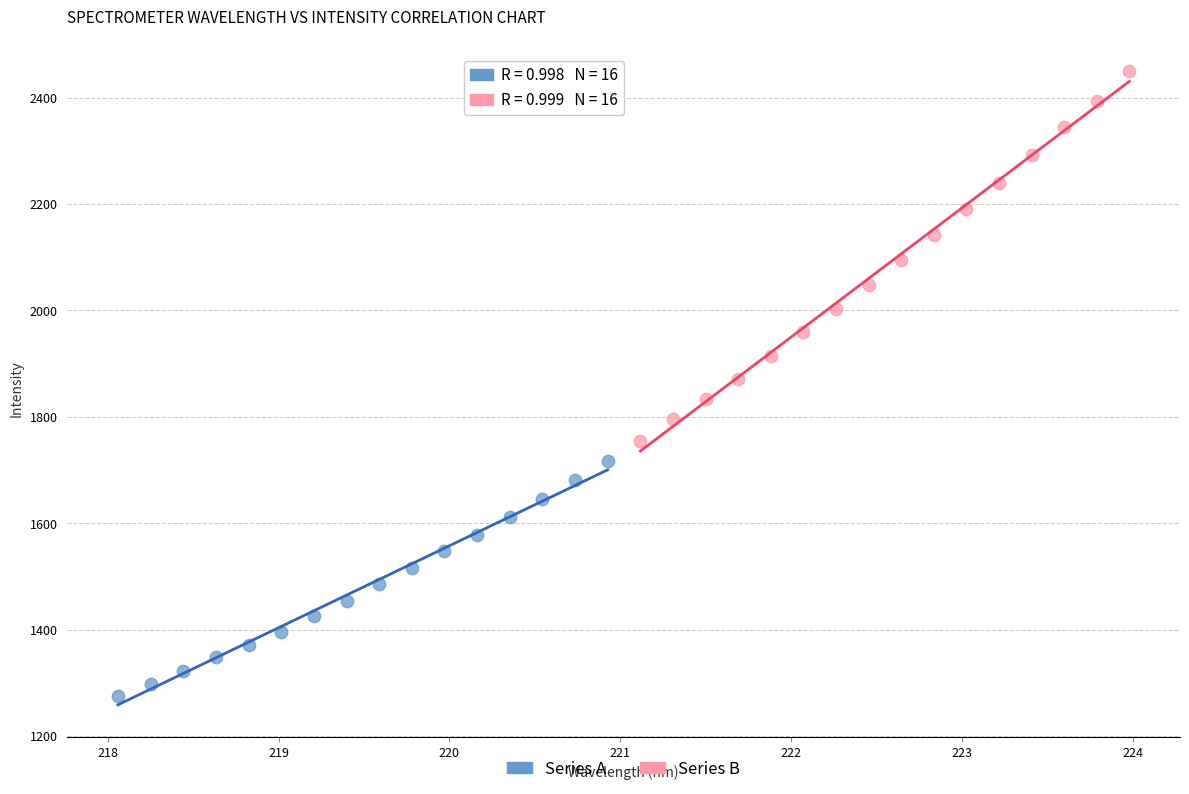

Which series contains the lowest Y value?

Series A